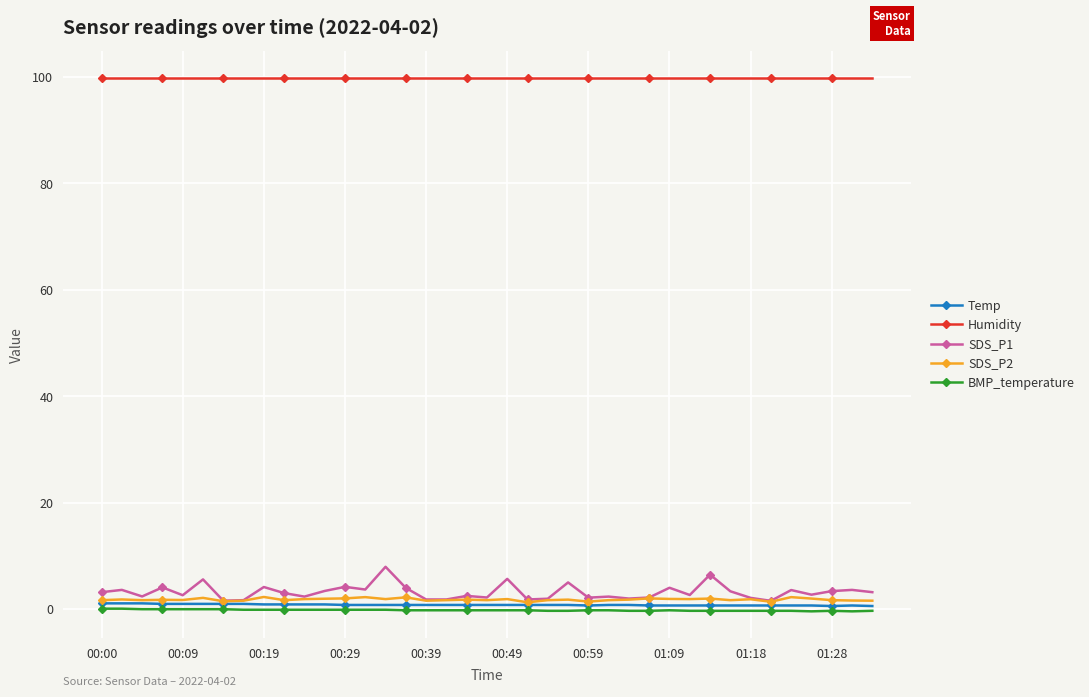

Which series has the largest range (max minus min)?

SDS_P1